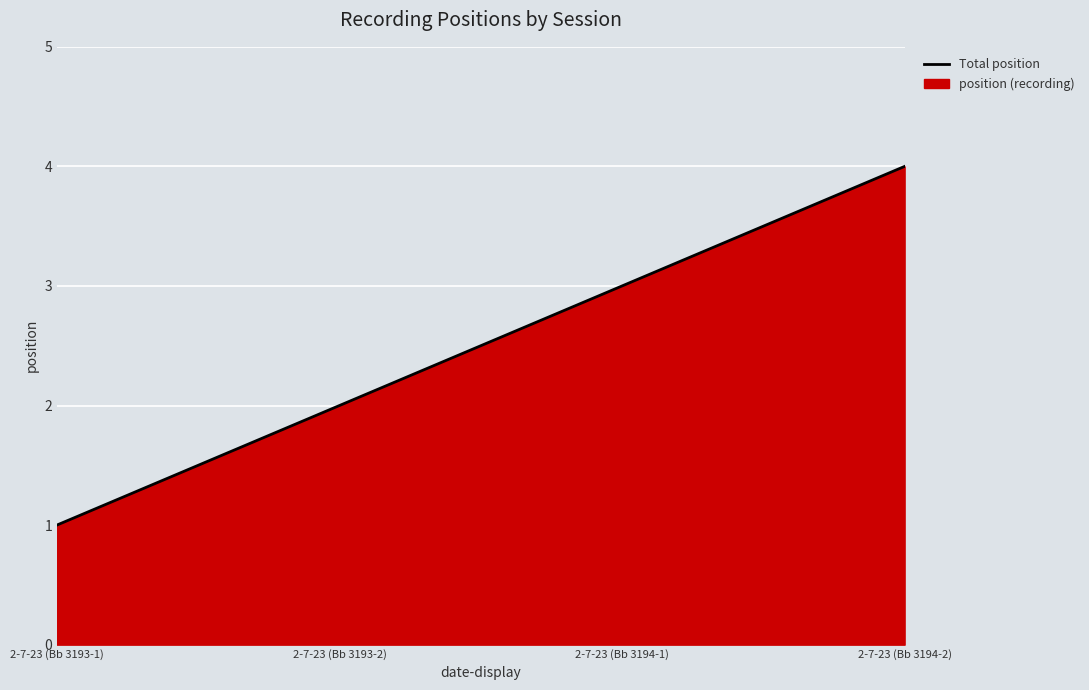

What is the value of the 1st point from the left?

1